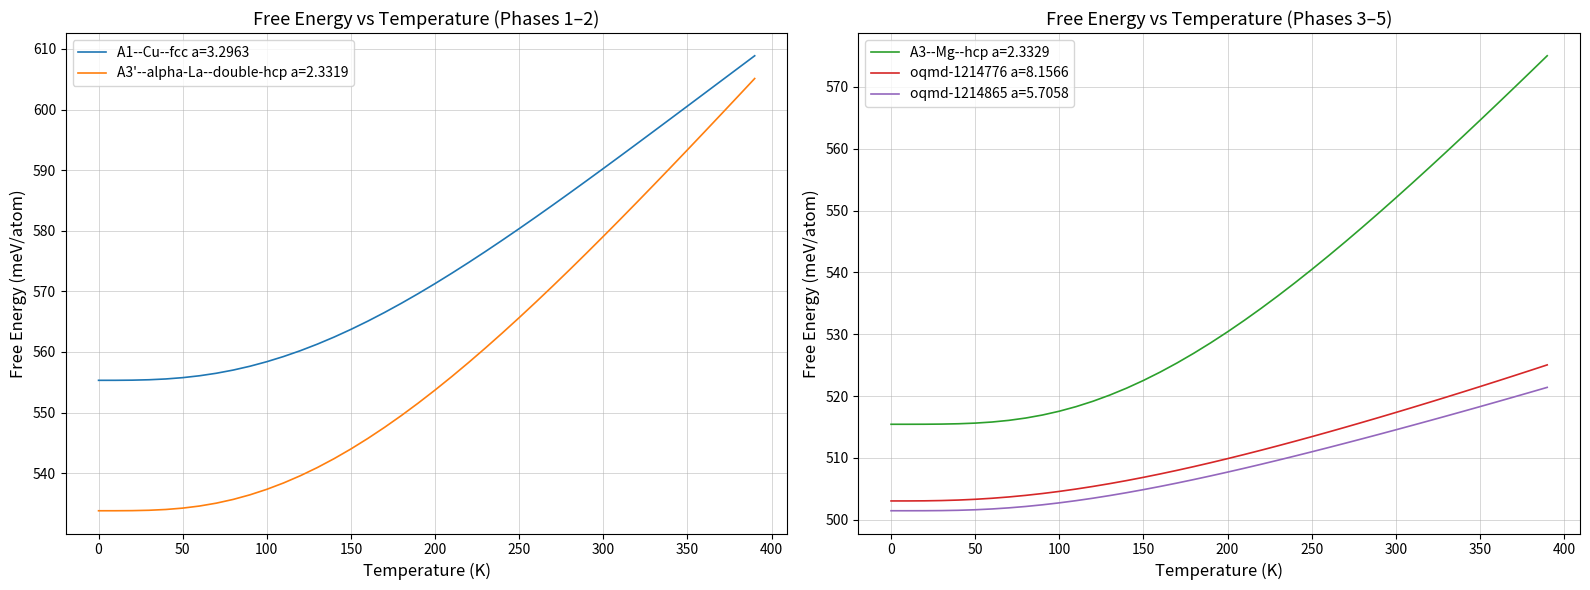

Is it true that oqmd-1214865 a=5.7058 equals 507.7 at 200?

True